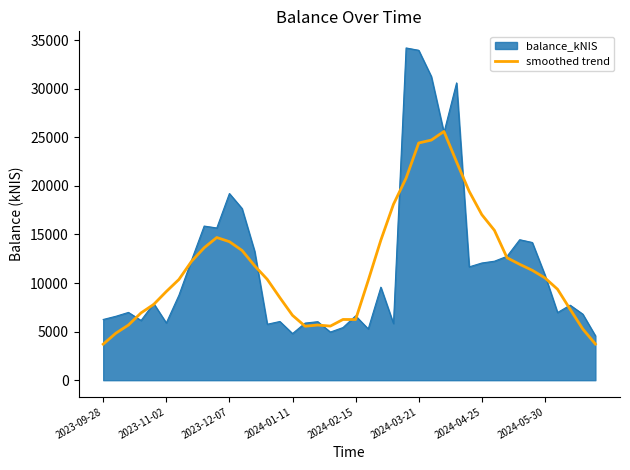

Which series has the widest spread of values?

balance_kNIS